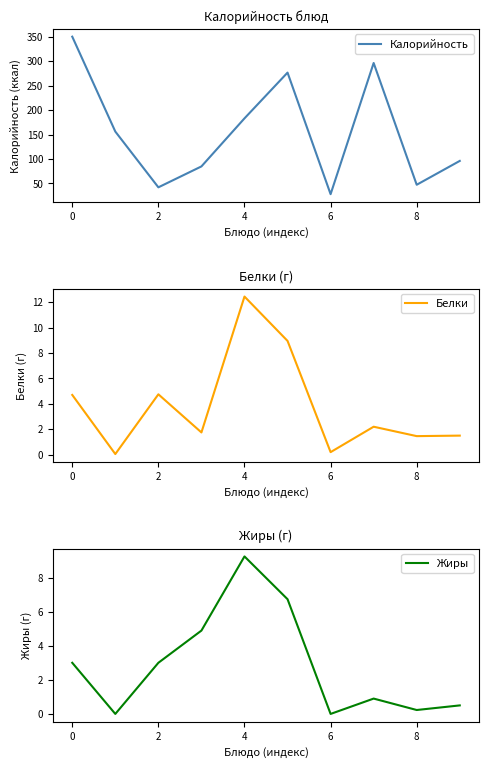

How many data points does each series have?

10